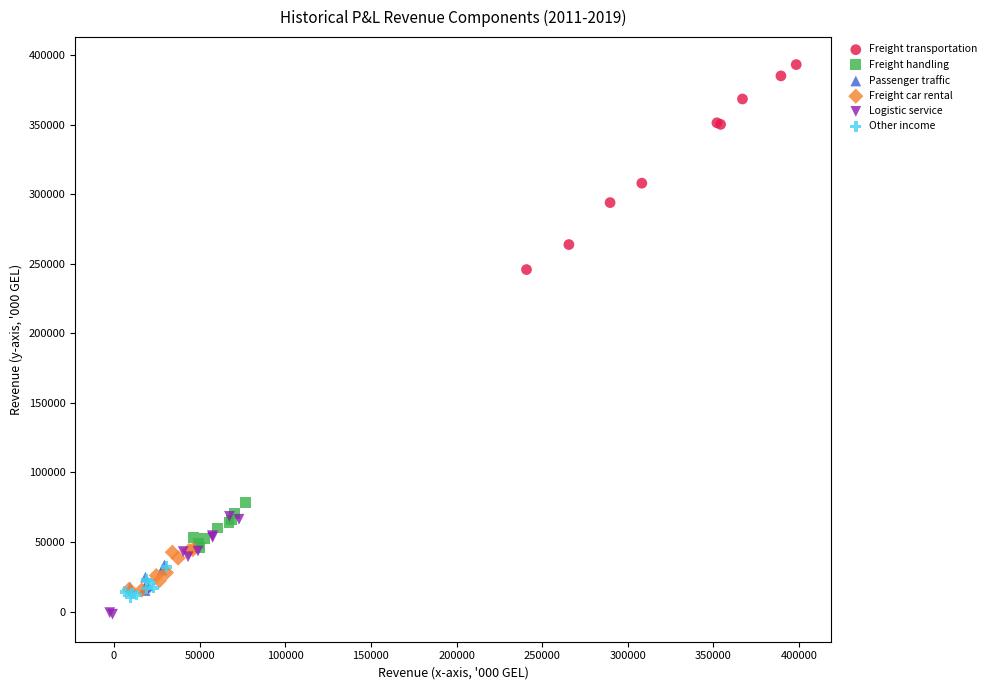

What are all the series names shown in the legend?

Freight transportation, Freight handling, Passenger traffic, Freight car rental, Logistic service, Other income